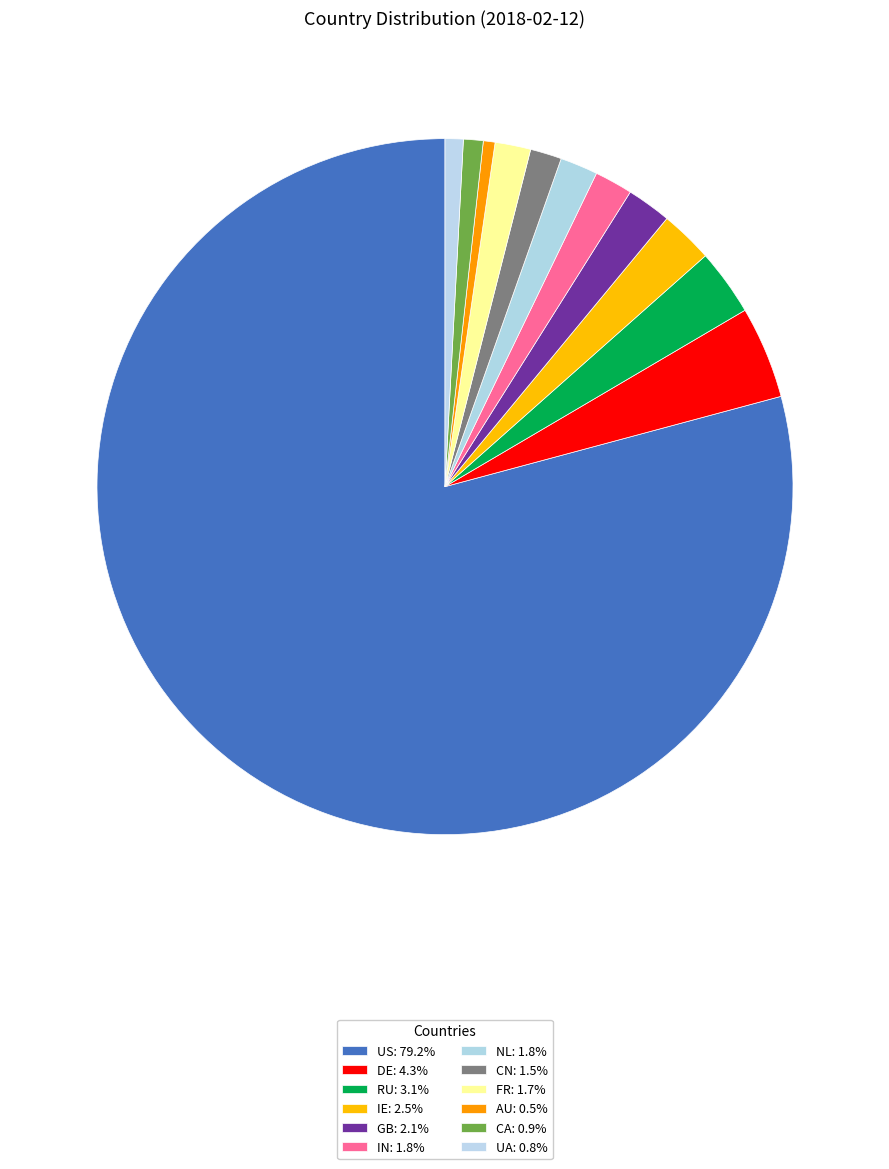

To the nearest percent, what is the difference between the largest and smallest slice percentages?

79%